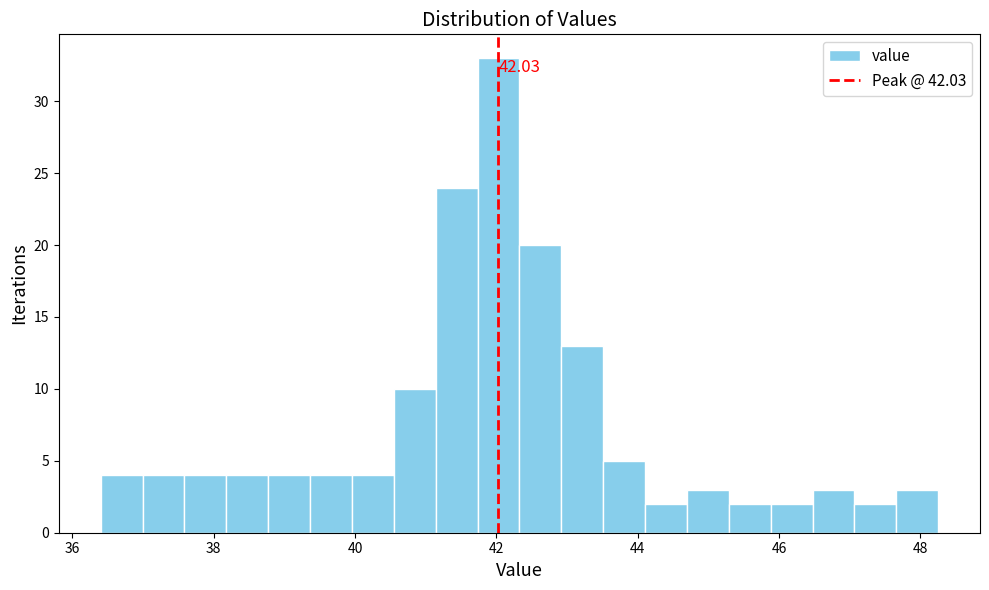

Read against the x-axis, roughly where is the centre of the tallest bar?

42.0